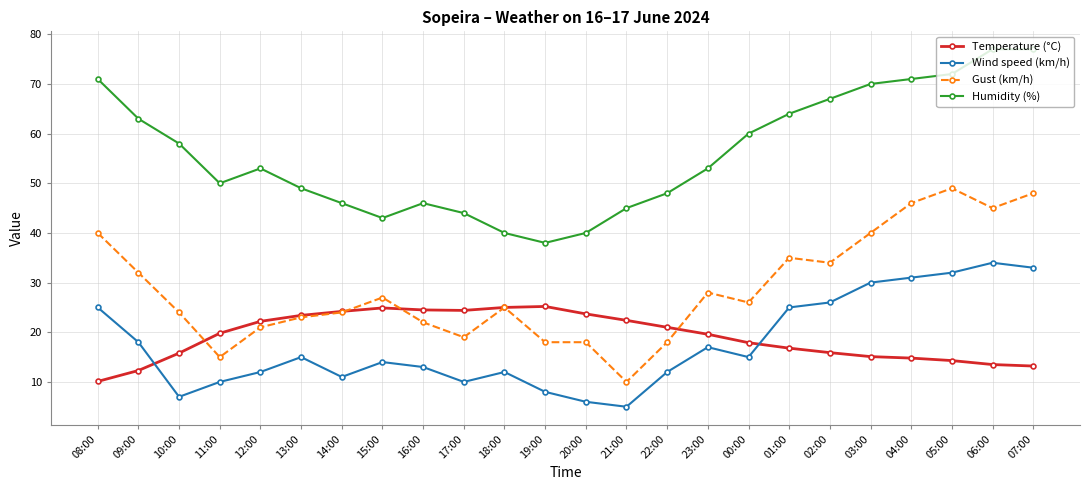

What is the difference between the maximum and minimum values in the Humidity (%) series?

39.0